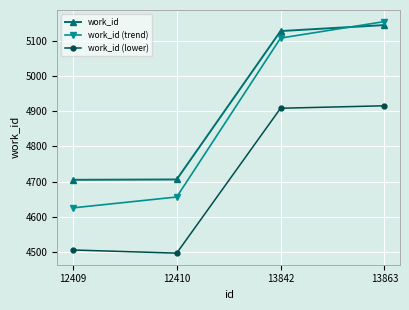

Which series ends up on top after the final intersection of work_id and work_id (trend)?

work_id (trend)